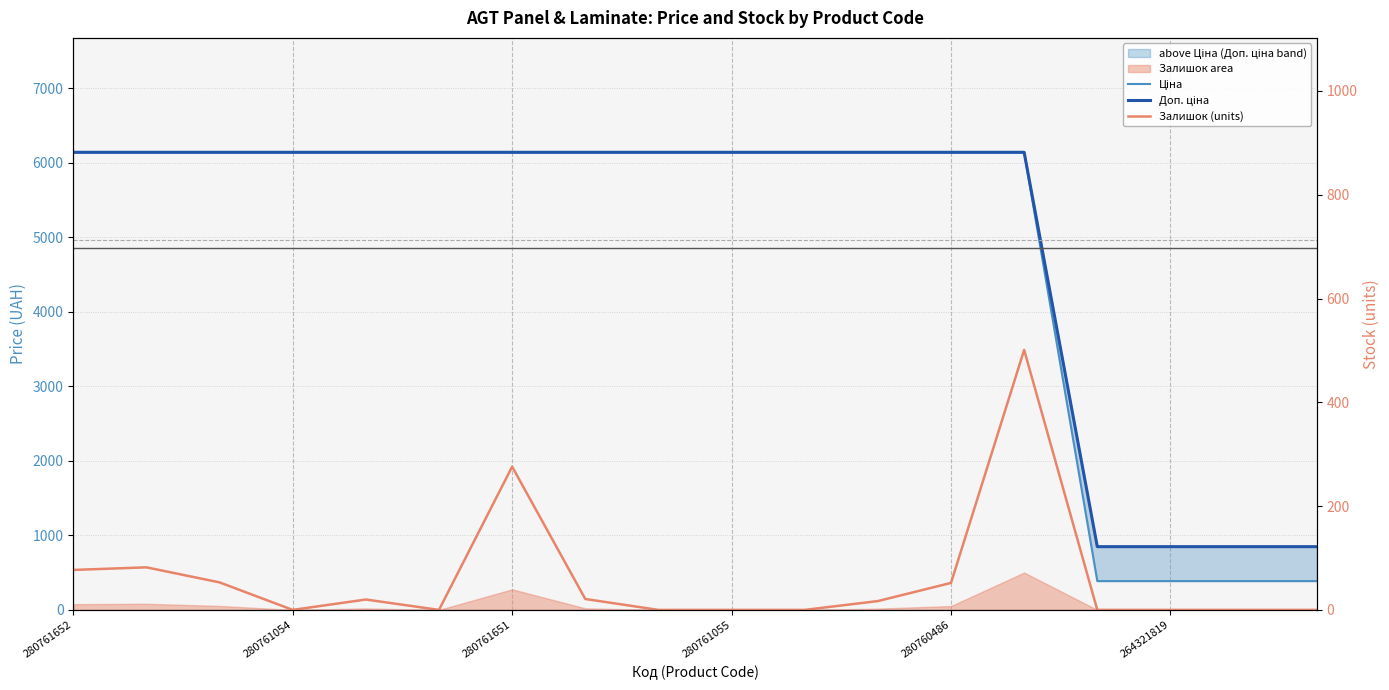

How many interior local valleys does the Залишок (units) series have?

2